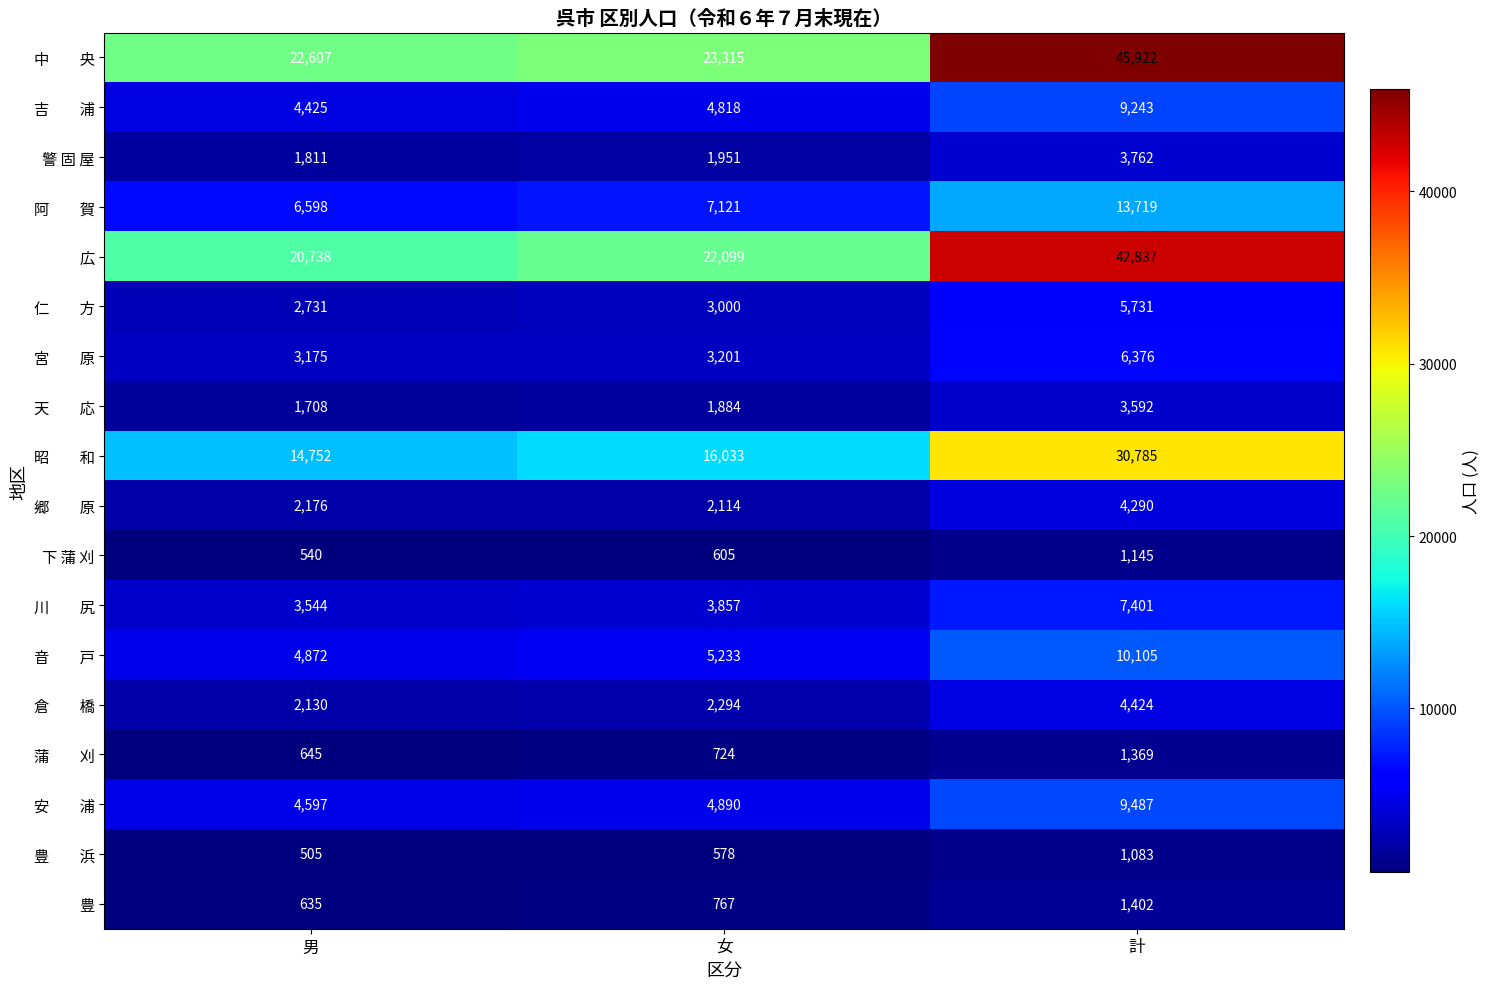

At how many categories does at least one series exceed 18023?

3